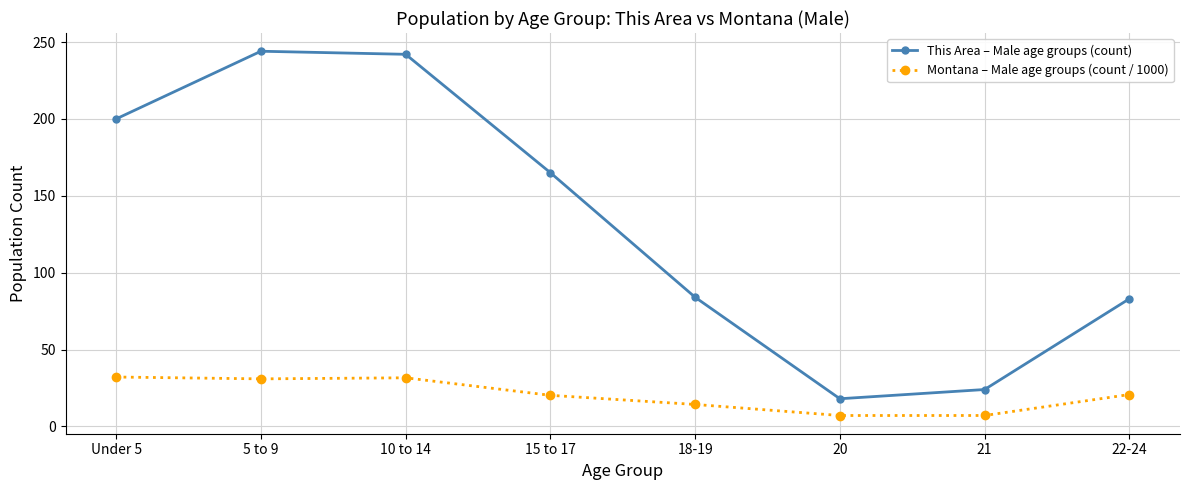

Rank the series at 21 from lowest to highest value.

Montana – Male age groups (count / 1000), This Area – Male age groups (count)